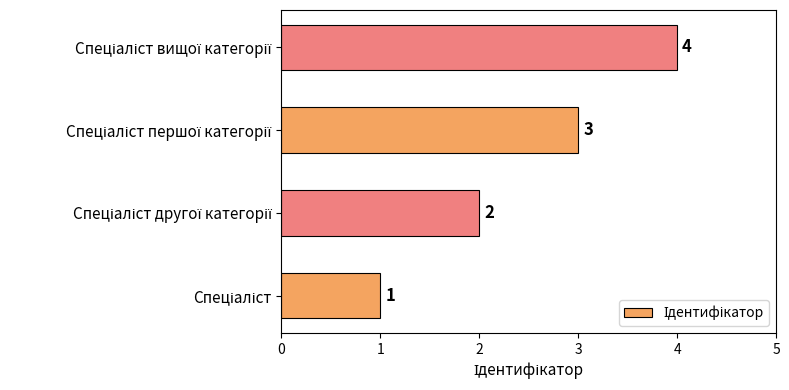

What is the sum of all values?

10